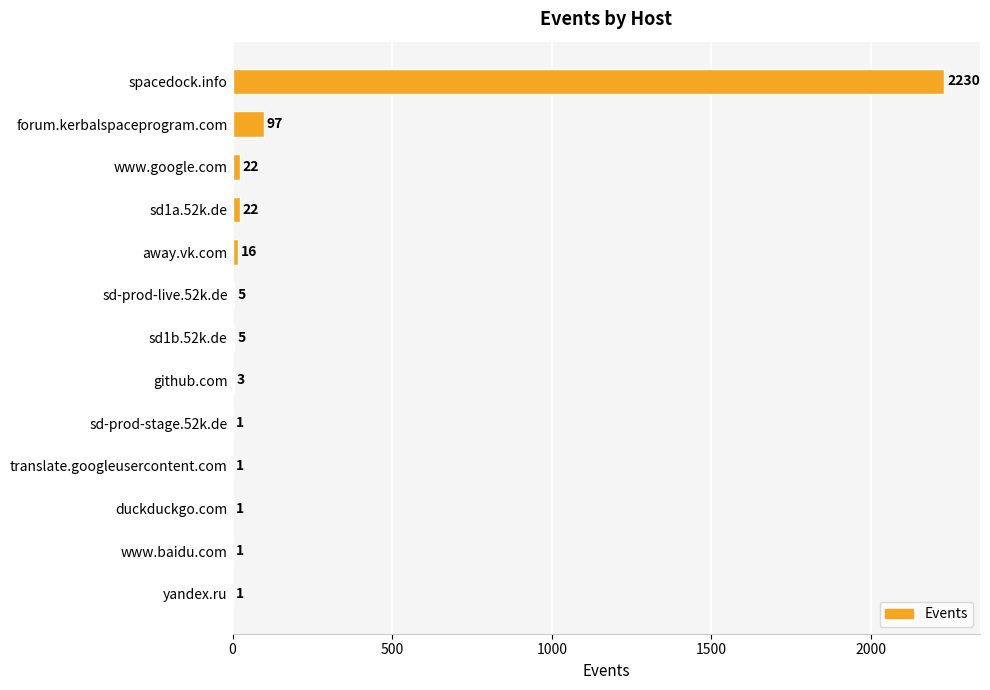

What is the maximum value shown in the chart?

2230